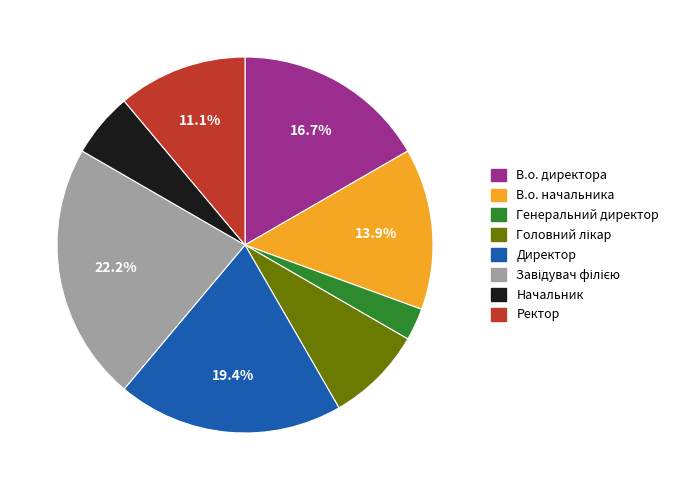

Is there any slice that represents more than half of the pie?

No